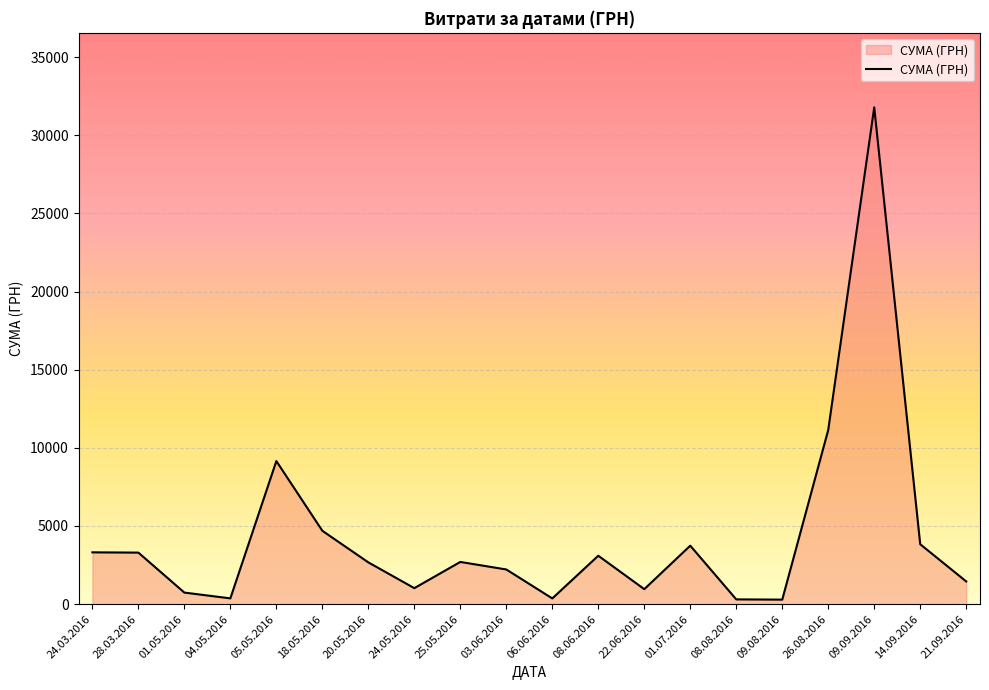

True or false: the data shows 1453.0 at 21.09.2016.

True